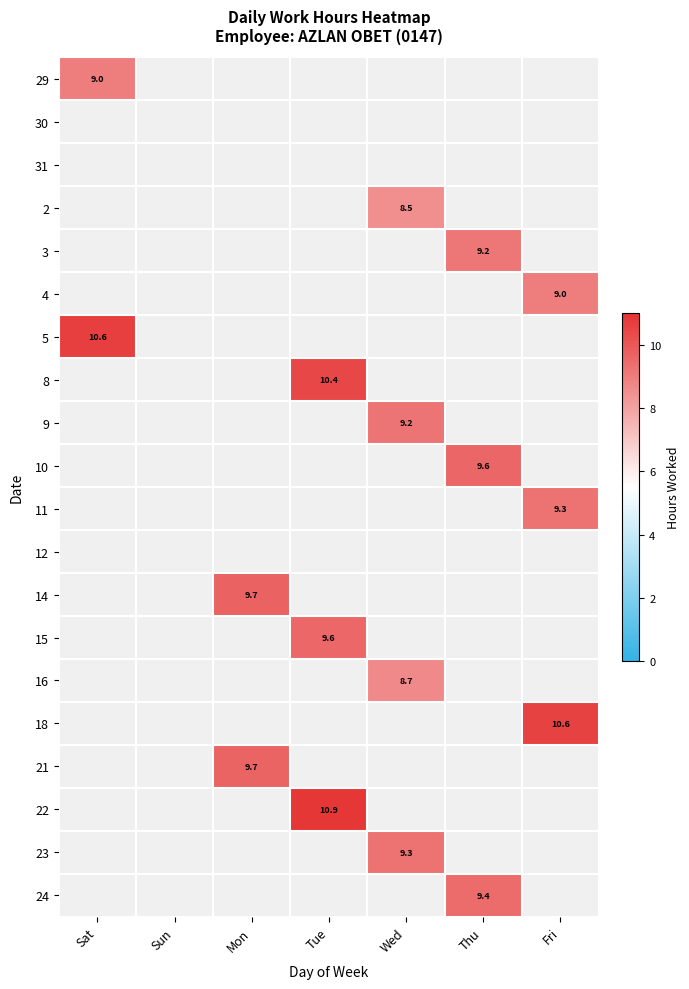

Count the number of data series in this chart.

20